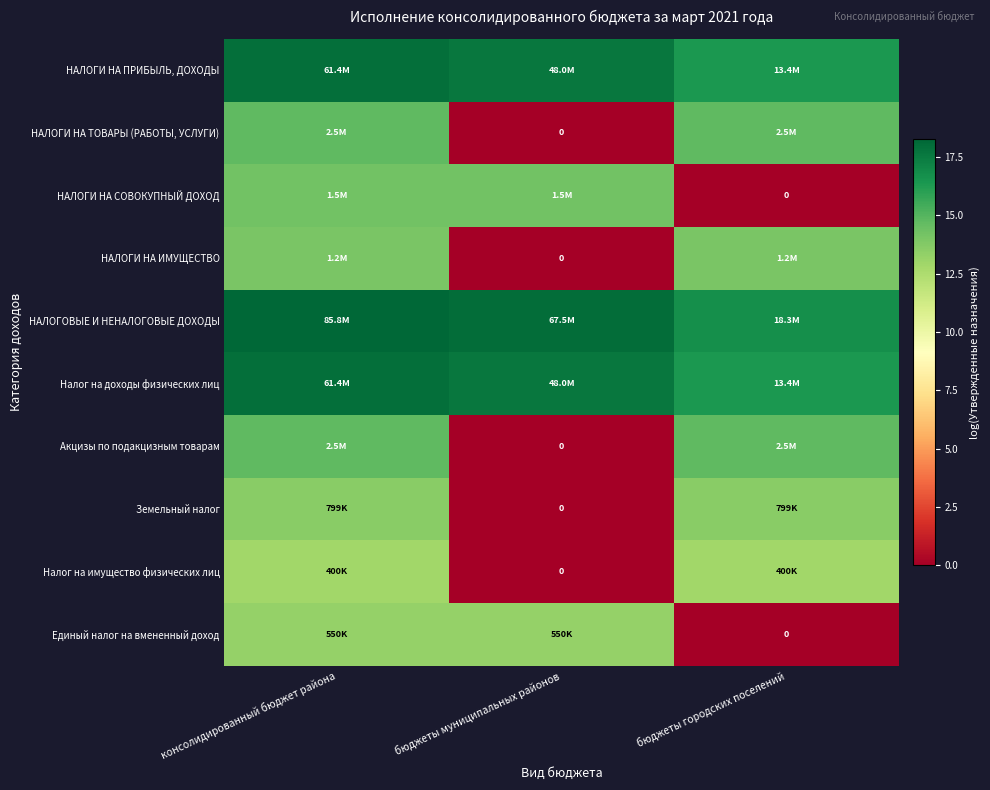

What value does the Налог на имущество физических лиц series have at консолидированный бюджет района?

12.9